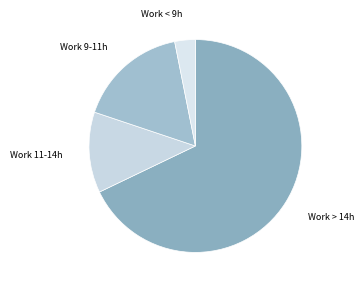

The Work 9-11h slice represents 17% of the pie. True or false?

True